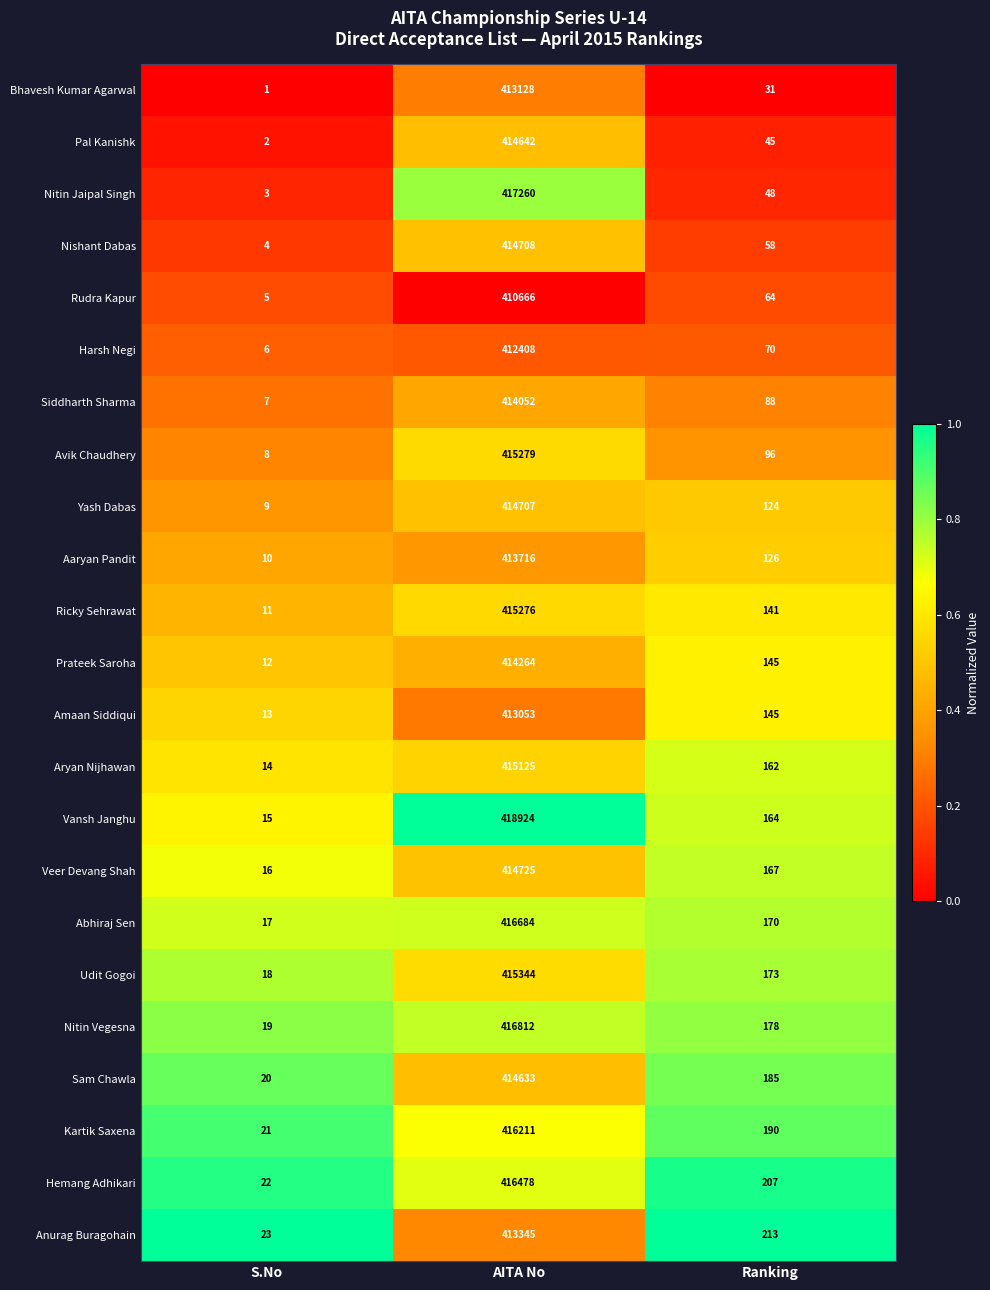

True or false: Veer Devang Shah has a value of 167 at Ranking.

True